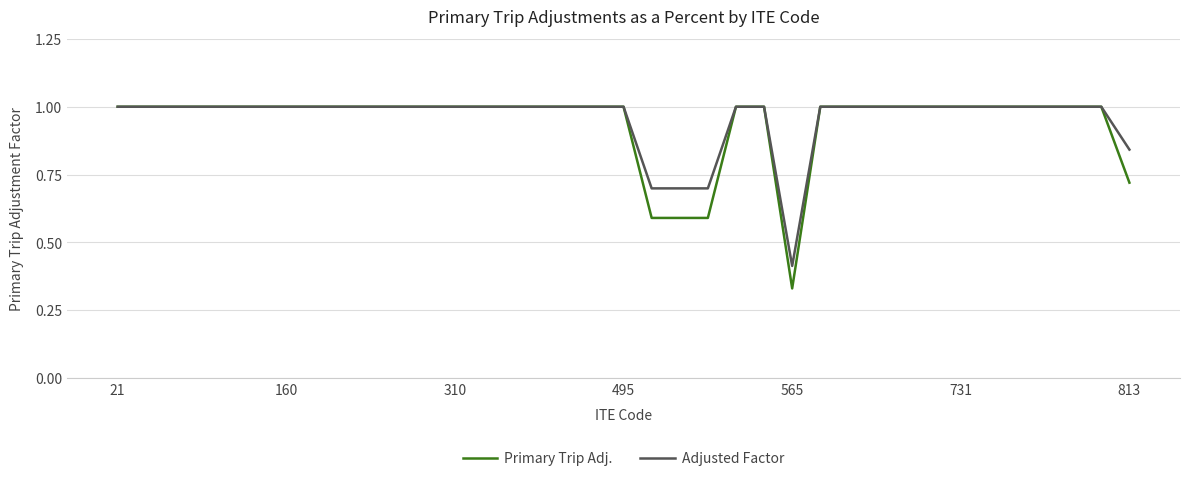

What is the maximum value for Adjusted Factor?

1.0